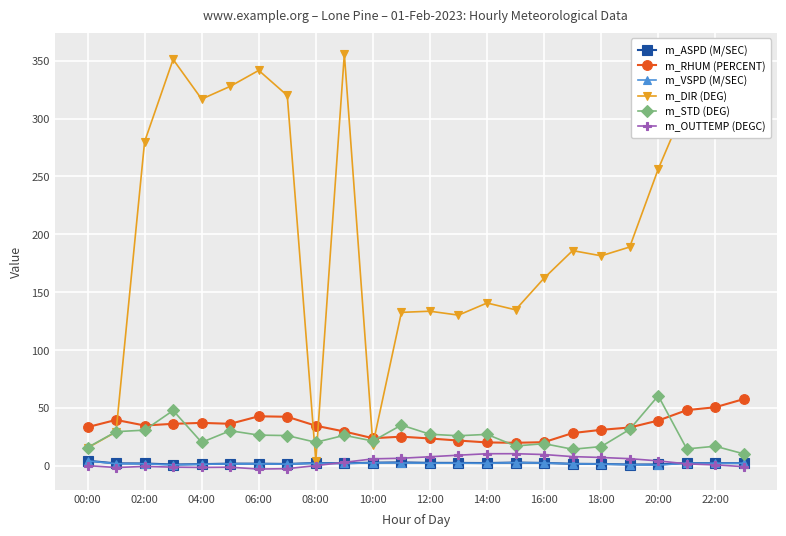

What is the greatest value displayed?

355.9